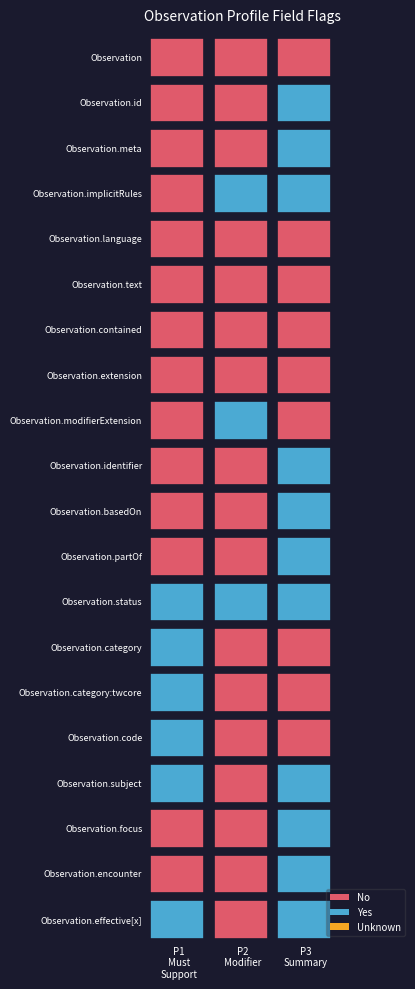

The is_summary series shows 1 at 8. True or false?

False